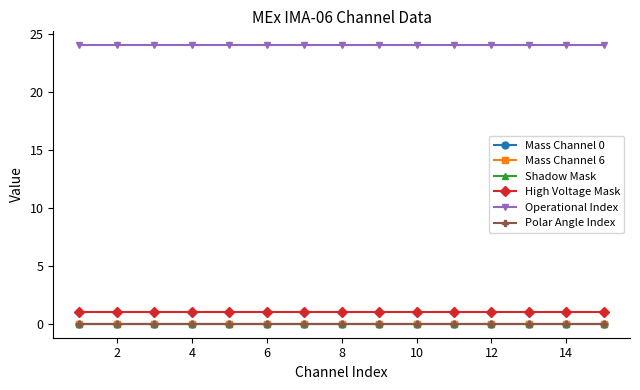

Does the chart have visible grid lines?

No